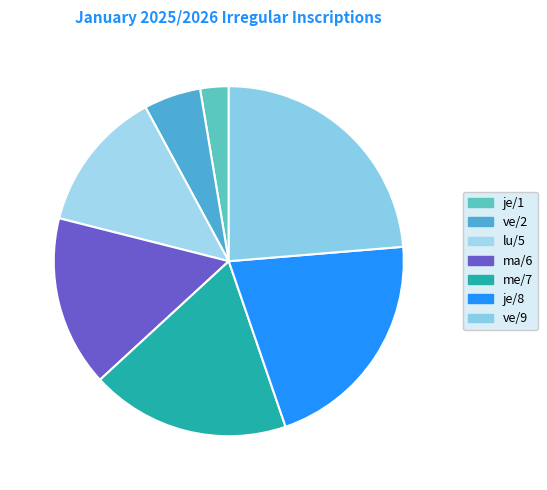

Which slice is the smallest?

je/1